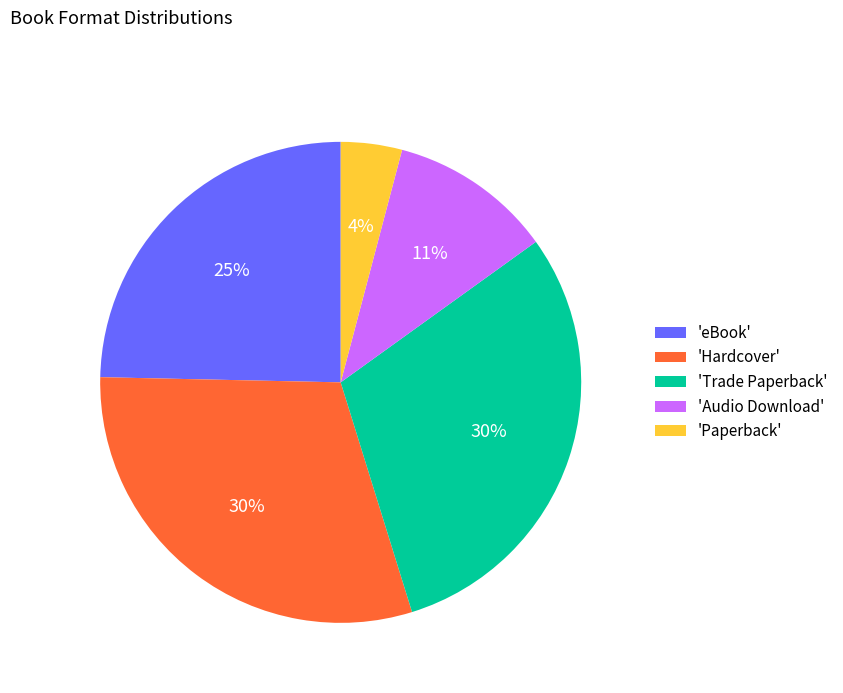

Approximately how many times larger is the value at 'Hardcover' compared to 'eBook'?

1.2